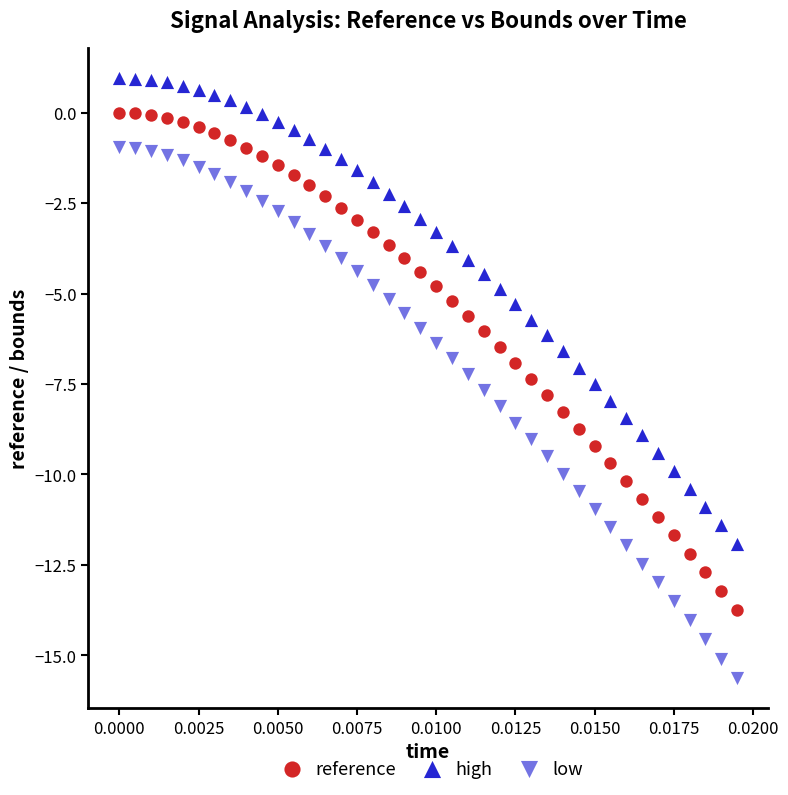

Count the number of points in this scatter plot.

120